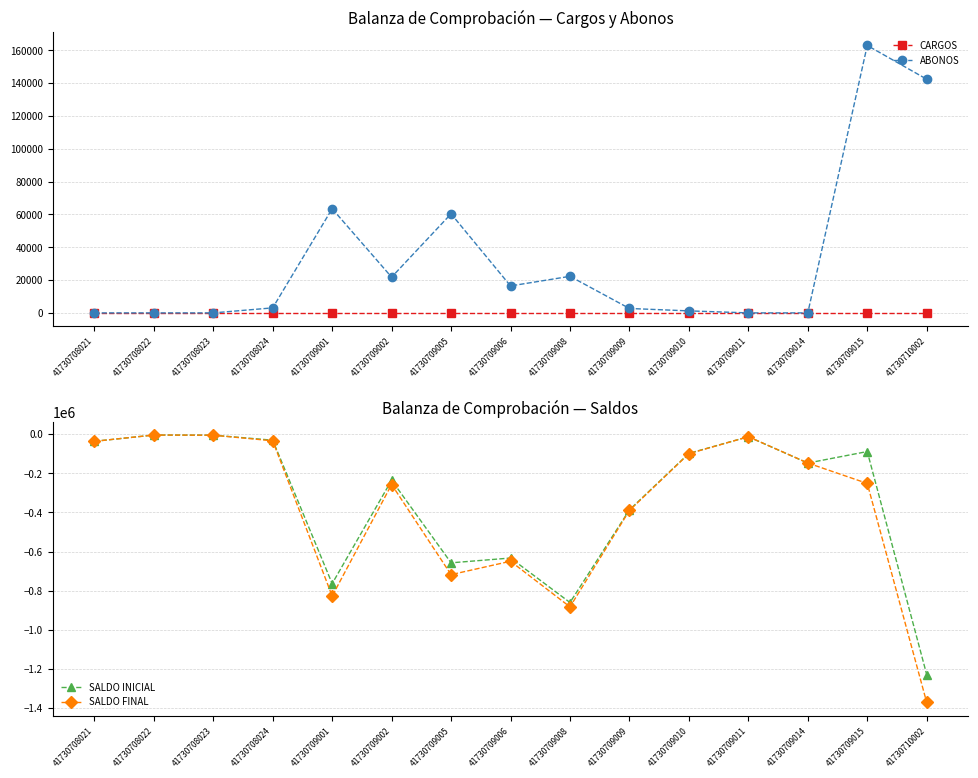

True or false: SALDO FINAL and SALDO INICIAL cross at least once.

False